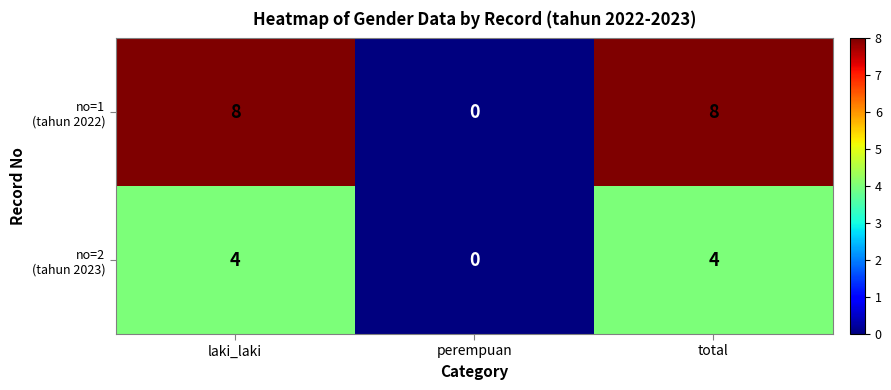

What is the total value across all series at laki_laki?

12